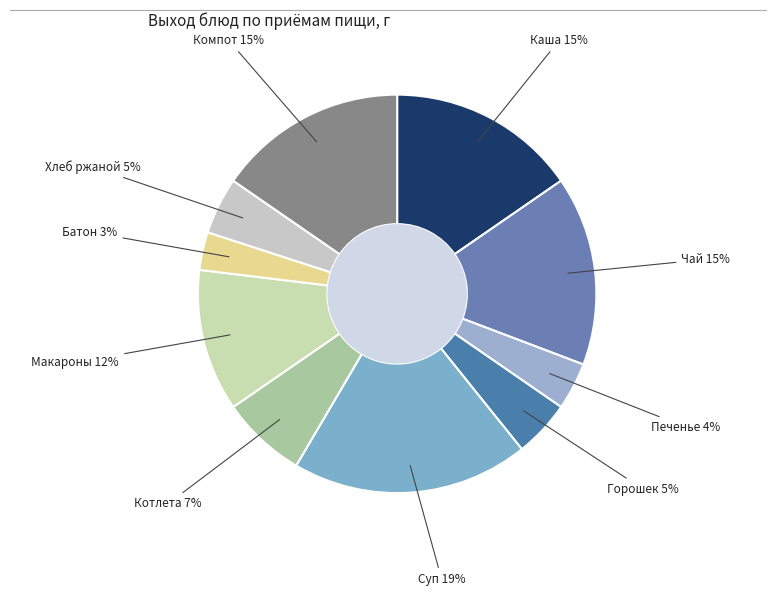

Is it true that Макароны 12% is 24% of the pie?

False